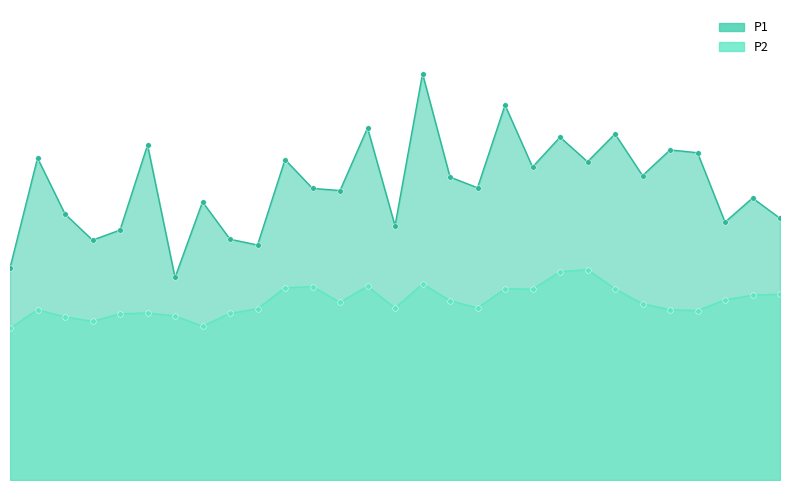

Which series contains the highest Y value?

P1